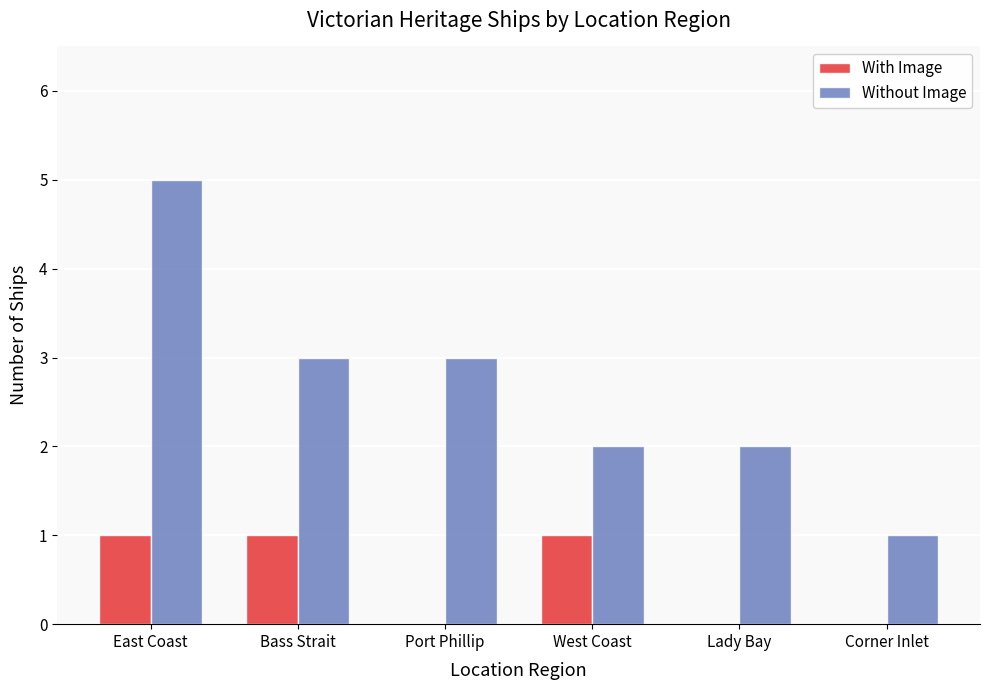

Which label corresponds to the largest value in the chart?

East Coast